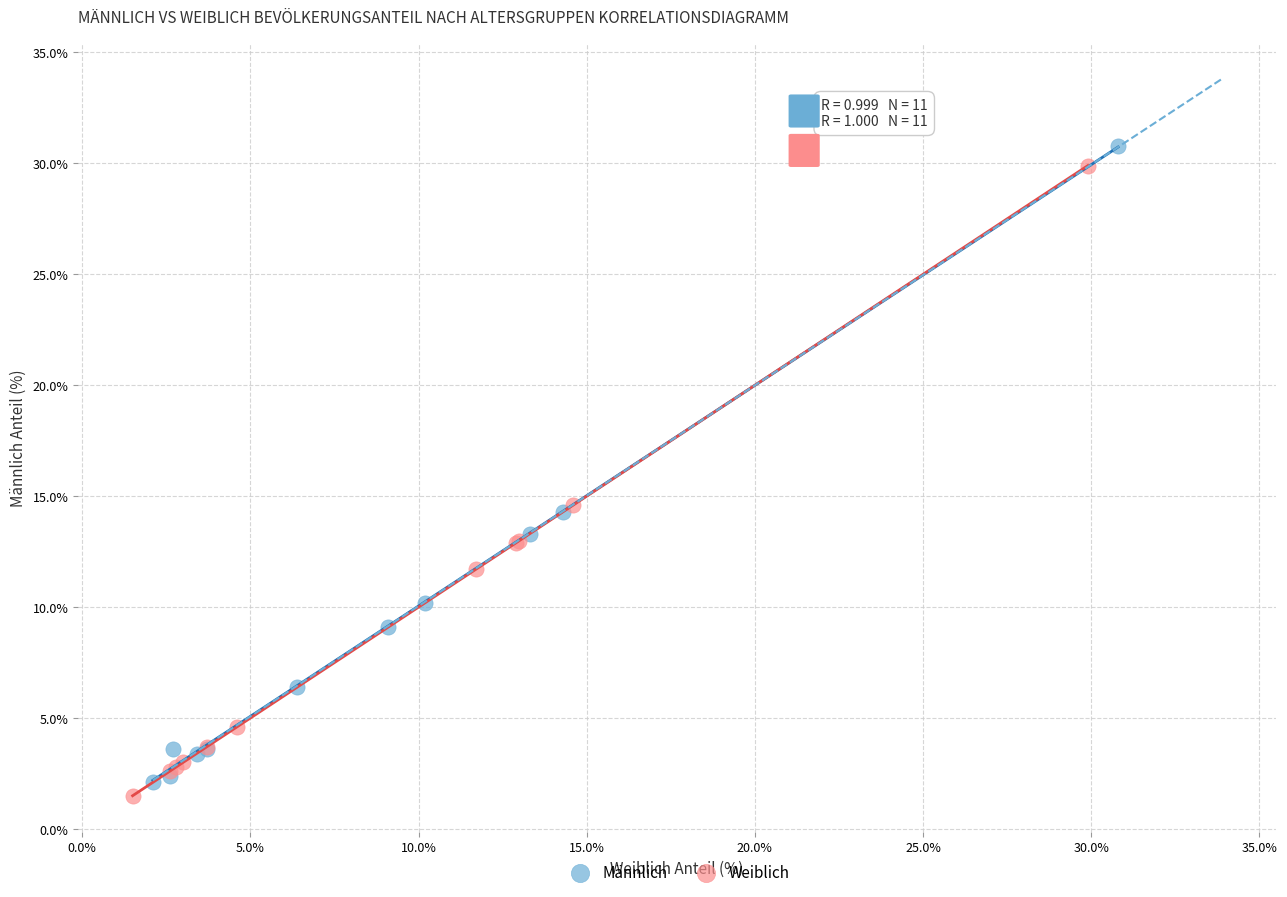

Which series reaches the maximum Y coordinate?

Männlich